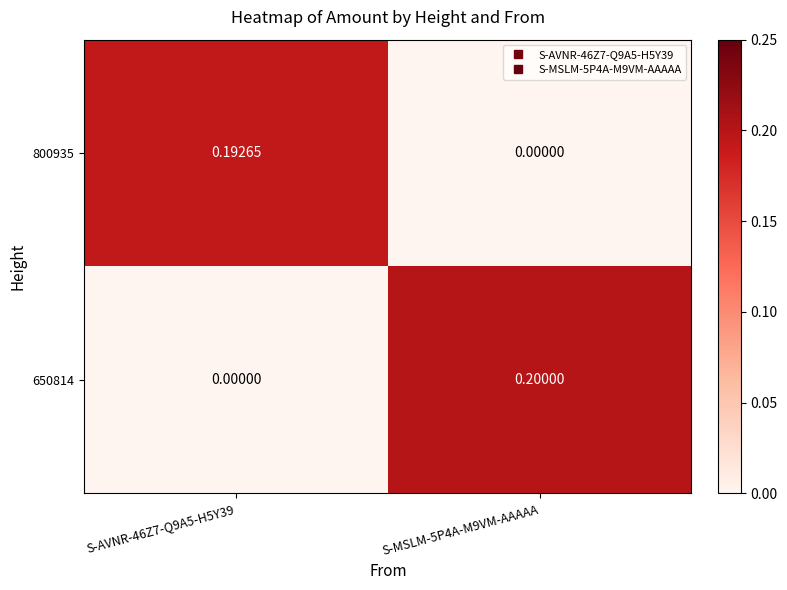

Is the value of 650814 at S-AVNR-46Z7-Q9A5-H5Y39 greater than the value of 800935 at S-AVNR-46Z7-Q9A5-H5Y39?

No